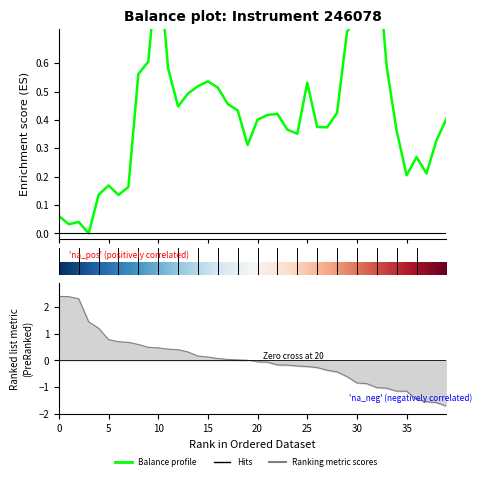

Which label corresponds to the largest value in the chart?

31